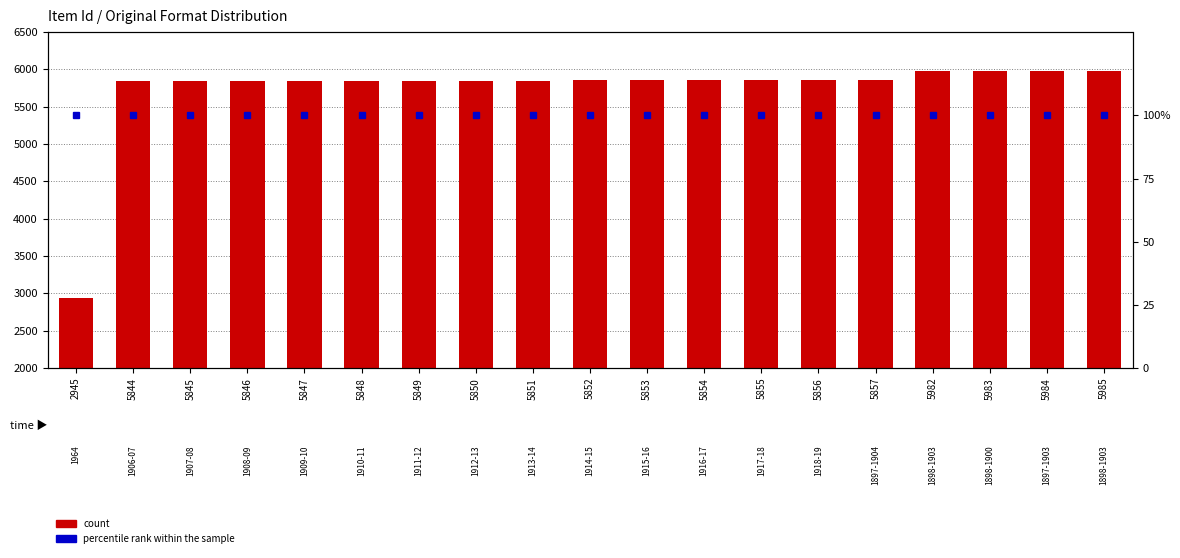

Reading left to right, transcribe all the data shown in this chart.

count: 2945=2945	5844=5844	5845=5845	5846=5846	5847=5847	5848=5848	5849=5849	5850=5850	5851=5851	5852=5852	5853=5853	5854=5854	5855=5855	5856=5856	5857=5857	5982=5982	5983=5983	5984=5984	5985=5985
percentile rank within the sample: 2945=100	5844=100	5845=100	5846=100	5847=100	5848=100	5849=100	5850=100	5851=100	5852=100	5853=100	5854=100	5855=100	5856=100	5857=100	5982=100	5983=100	5984=100	5985=100